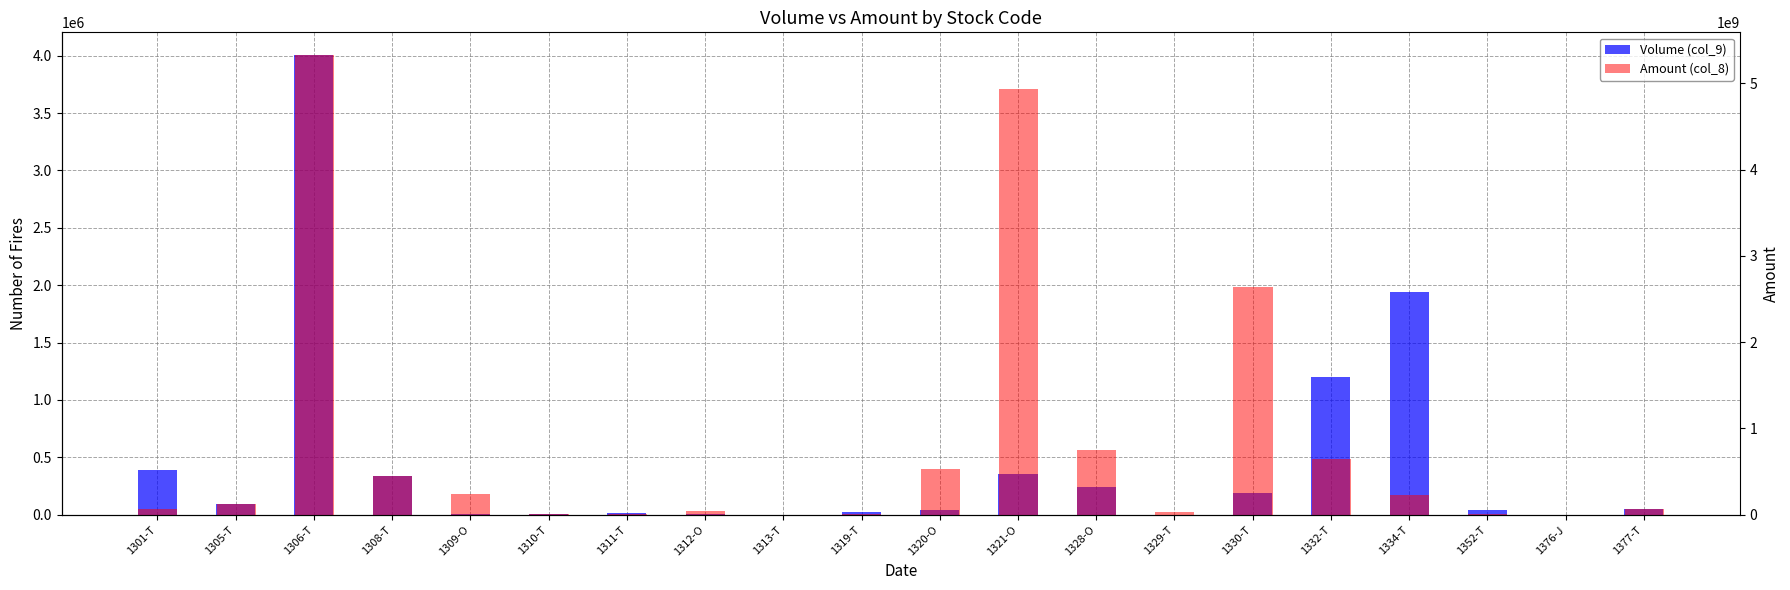

What is the average value of the Volume (col_9) series?

447372